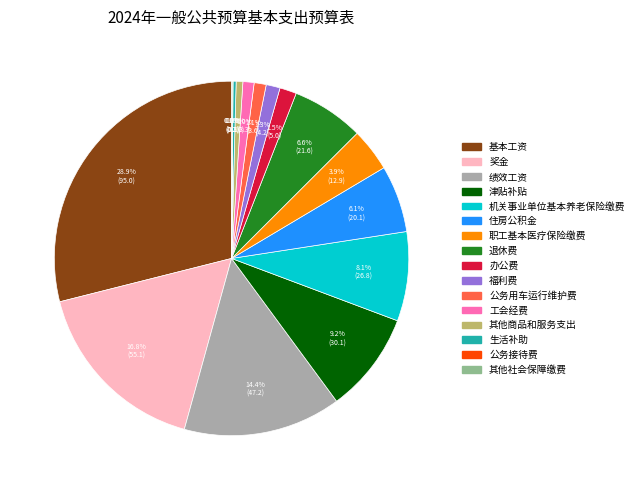

Which has a higher value, 其他商品和服务支出 or 住房公积金?

住房公积金